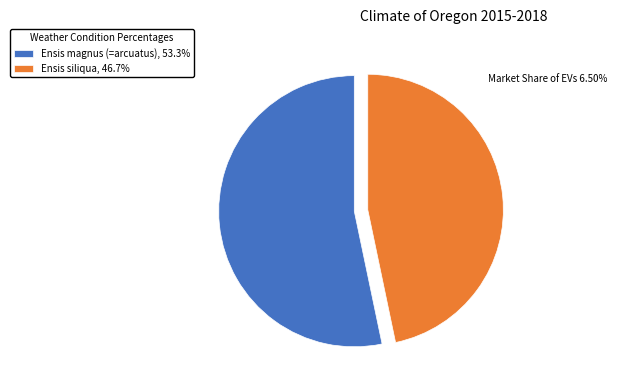

Rank the categories by value from highest to lowest.

Ensis magnus (=arcuatus), Ensis siliqua